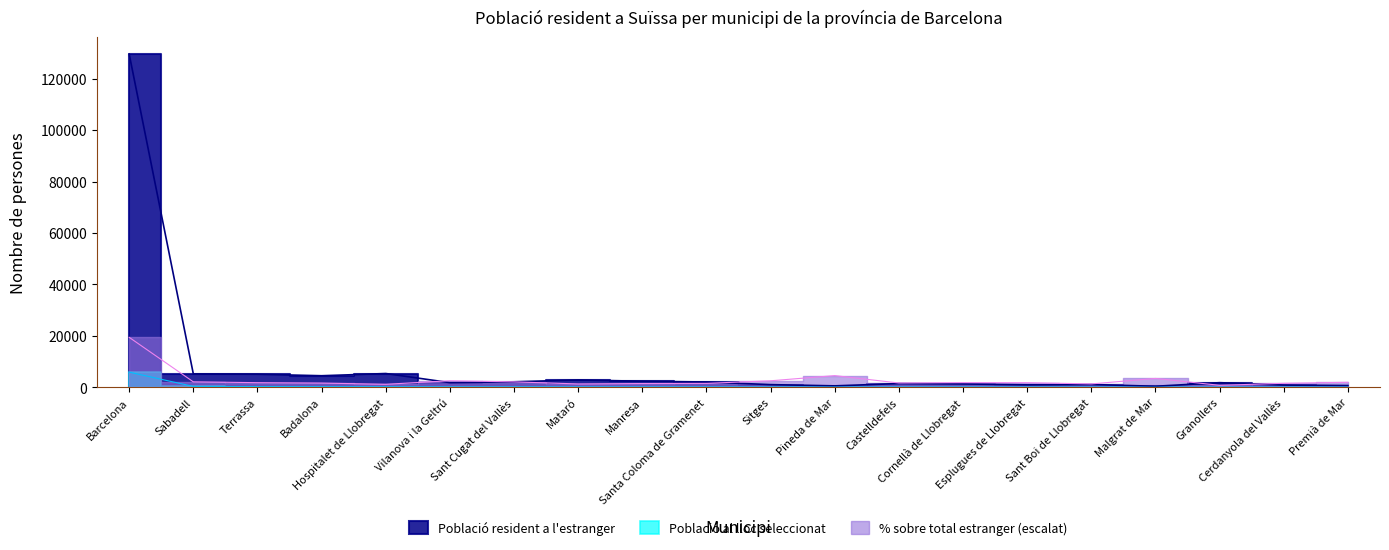

What are all the series names shown in the legend?

Població resident a l'estranger, Població al lloc seleccionat, Percentatge sobre total estranger